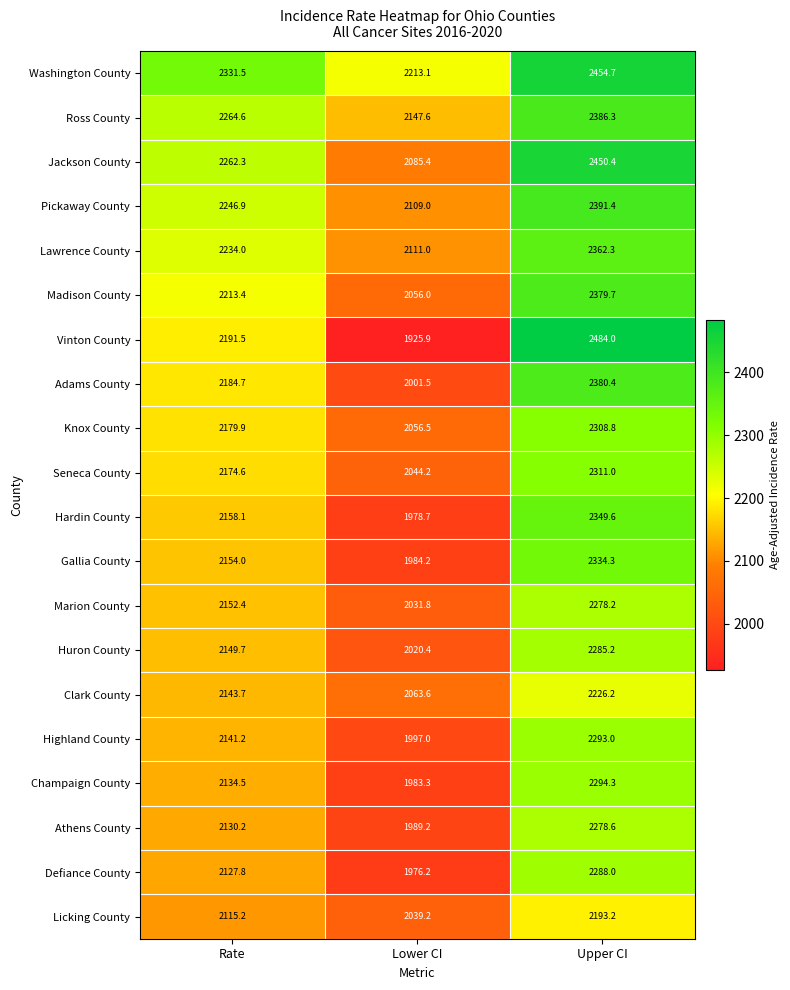

Is it true that Pickaway County equals 2246.9 at Rate?

True